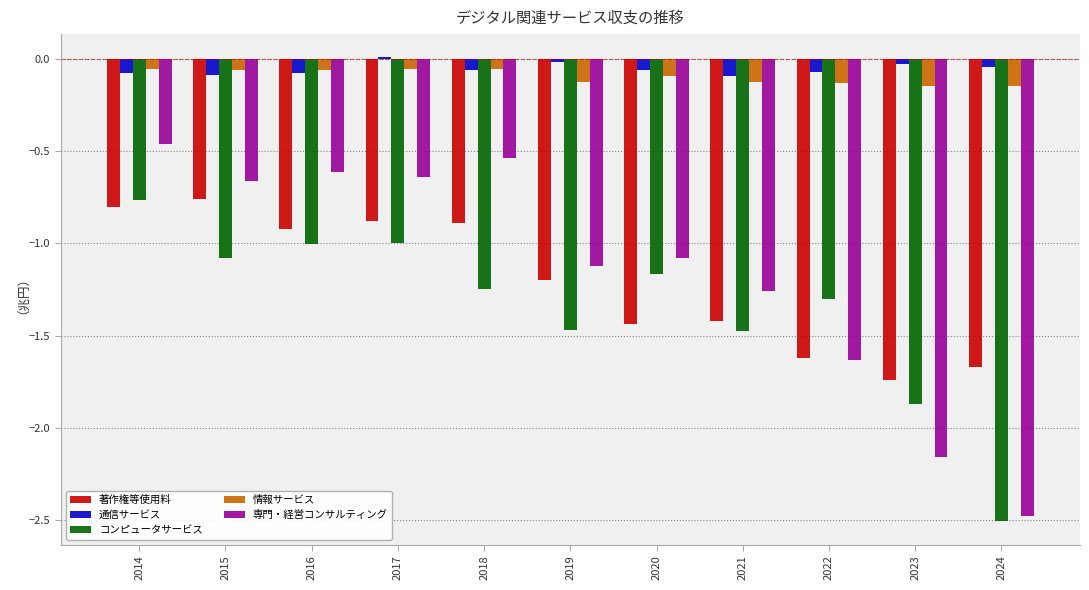

Is it true that コンピュータサービス equals -0.3 at 2020?

False